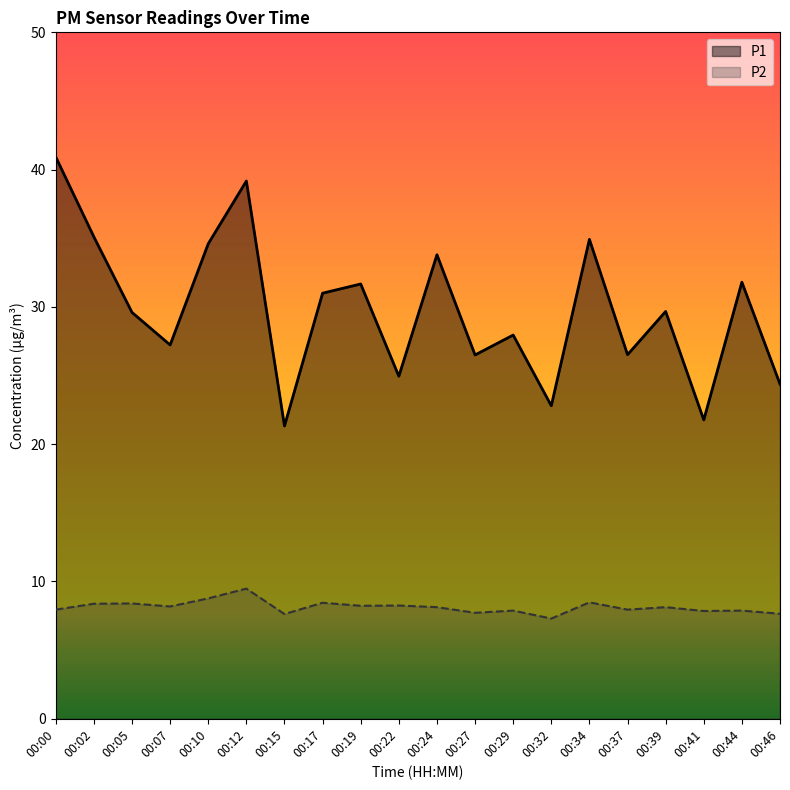

The value of P2 at 00:34 is 8.5. True or false?

True